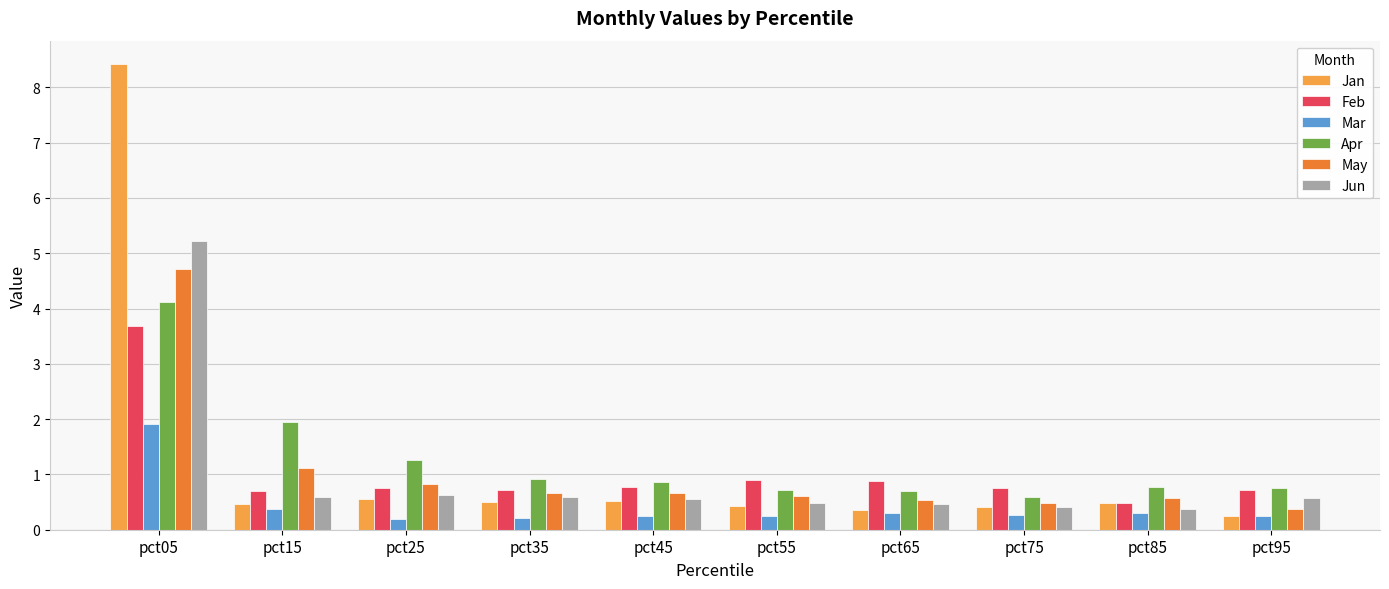

How many groups of bars are there?

10